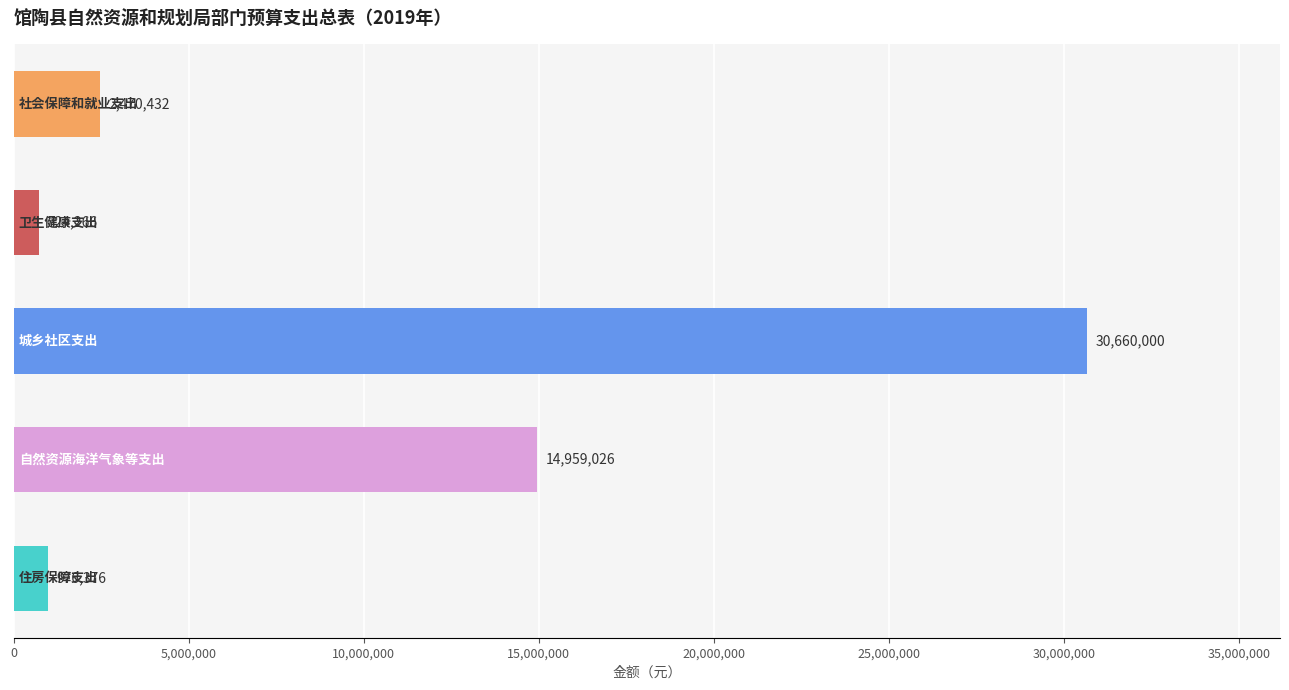

What is the average value?

9958020